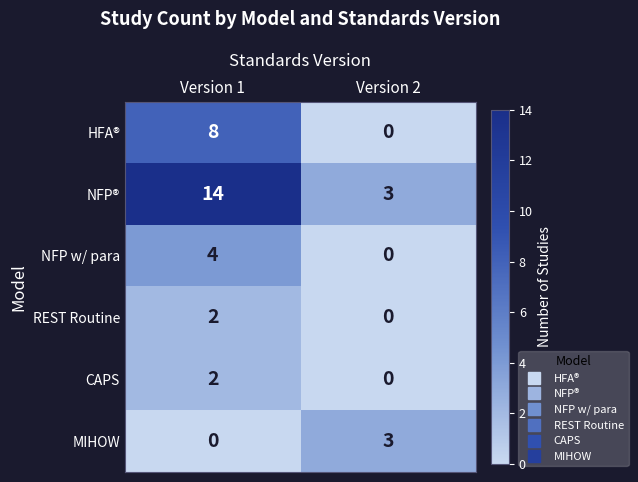

Between Version 1 and Version 2, which series saw the biggest shift?

NFP®